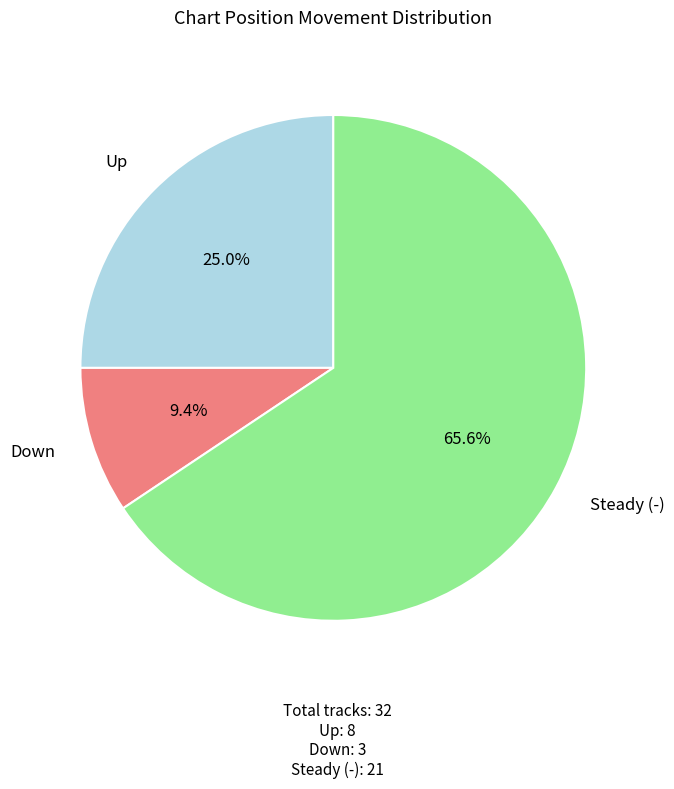

Which slice is the smallest?

Down